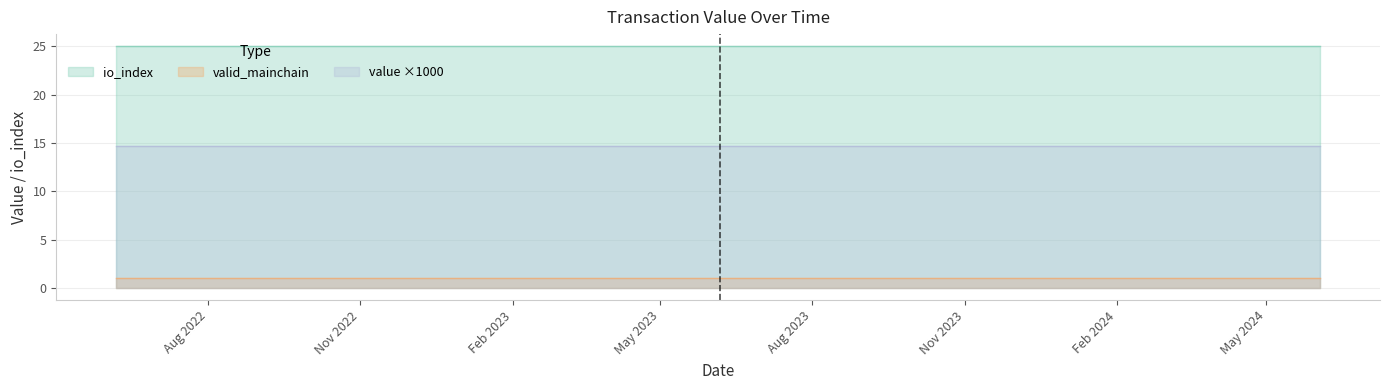

Which series has the largest total across all categories?

io_index